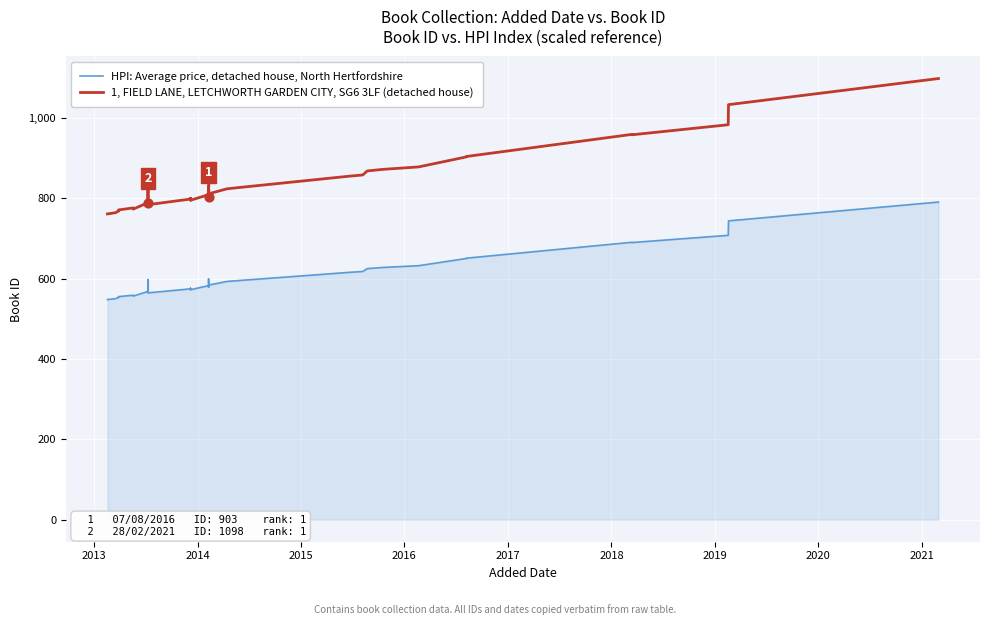

Which series reaches the maximum Y coordinate?

1, FIELD LANE, LETCHWORTH GARDEN CITY, SG6 3LF (detached house)